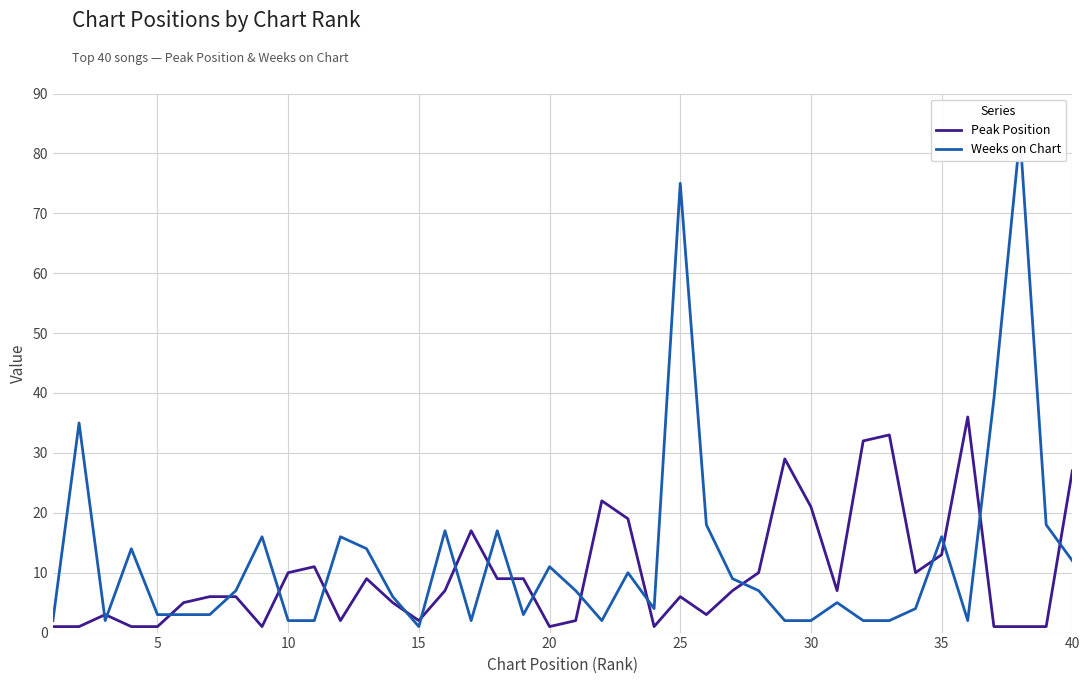

What is the lowest value of the Peak Position series?

1